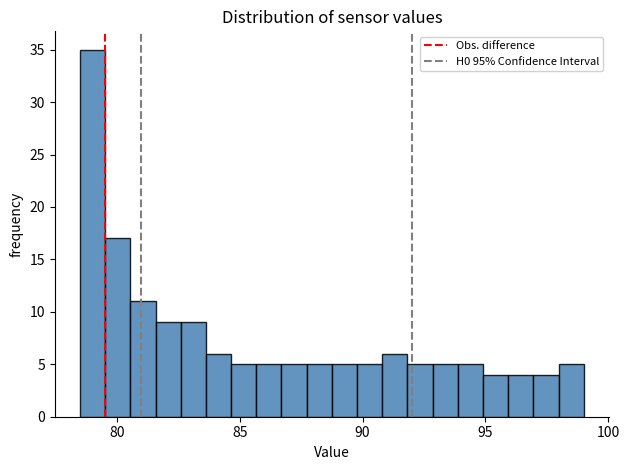

Around what value on the x-axis is the tallest bar? Give the approximate position of its centre, as read against the axis.

79.0